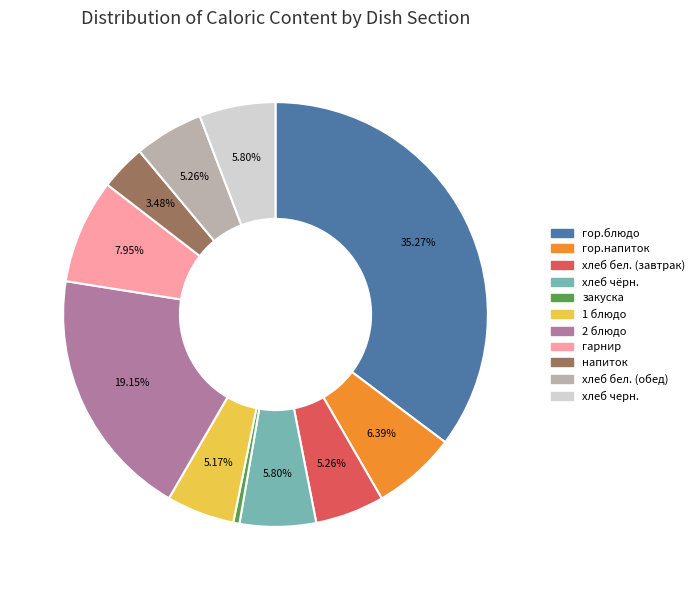

Is хлеб бел. (обед) the majority of the pie?

No